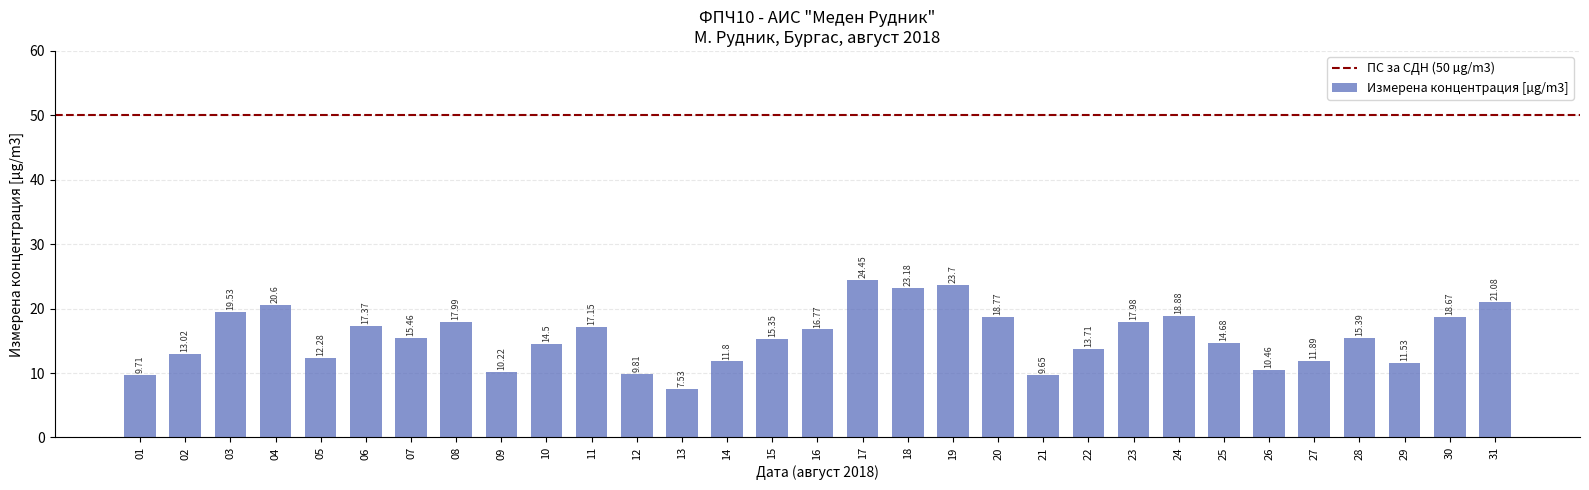

What is the approximate value at 03?

19.5